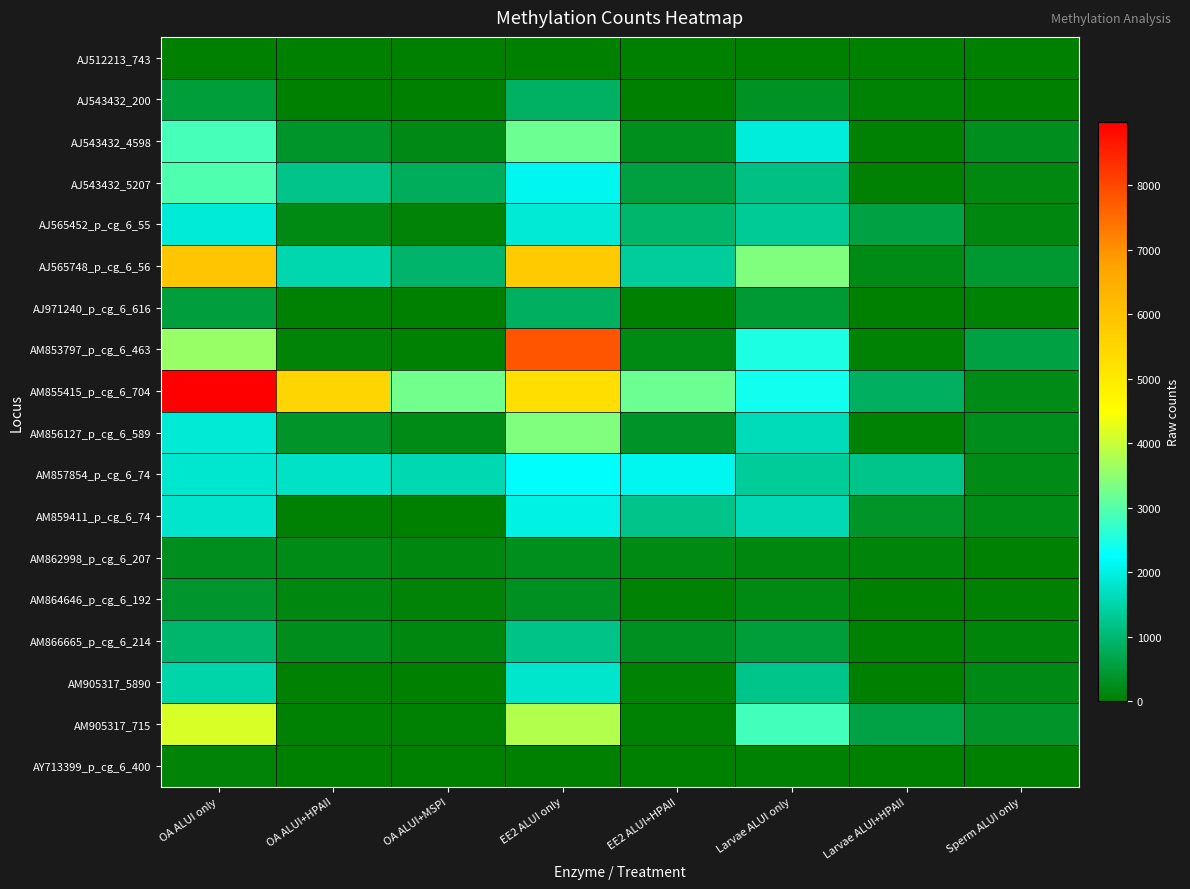

Which category has the highest value across all series?

OA ALUI only